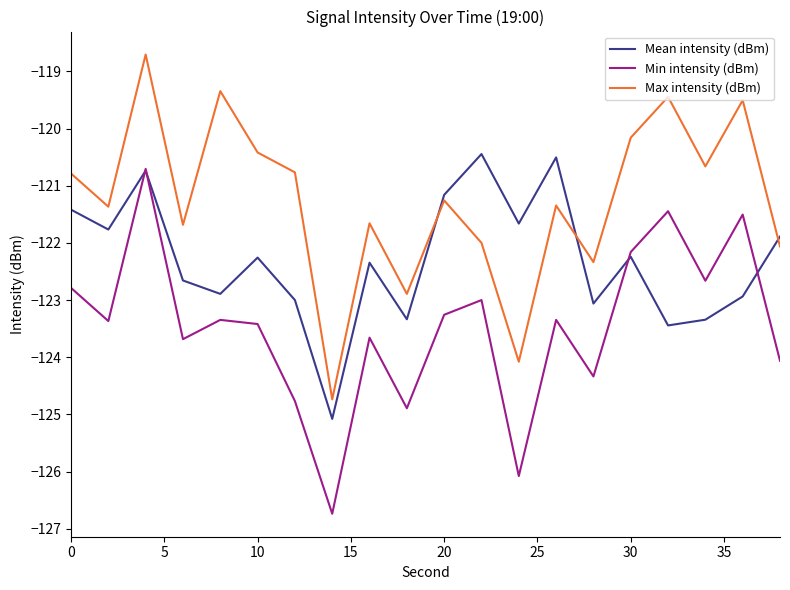

True or false: Max intensity (dBm) and Min intensity (dBm) cross at least once.

False